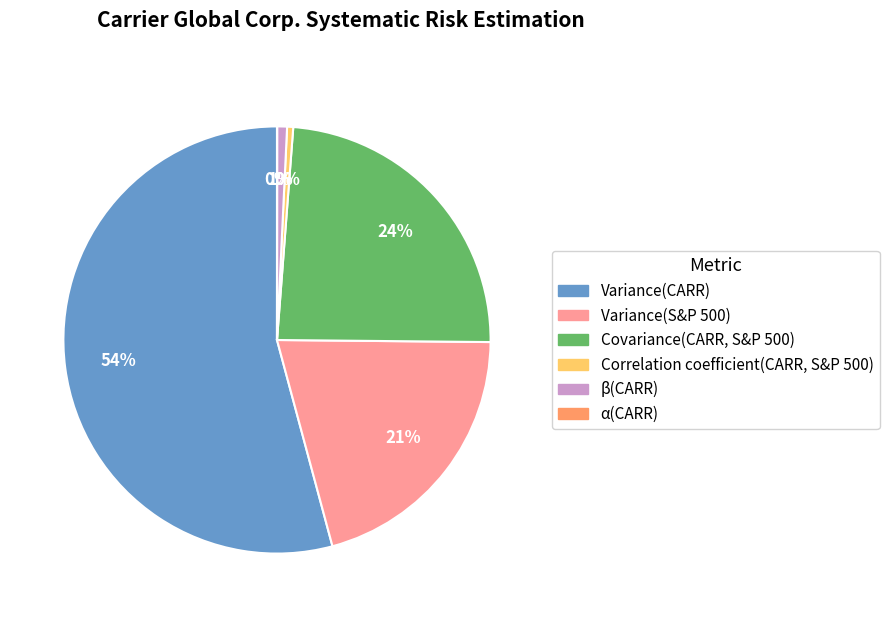

Is there any slice that represents more than half of the pie?

Yes